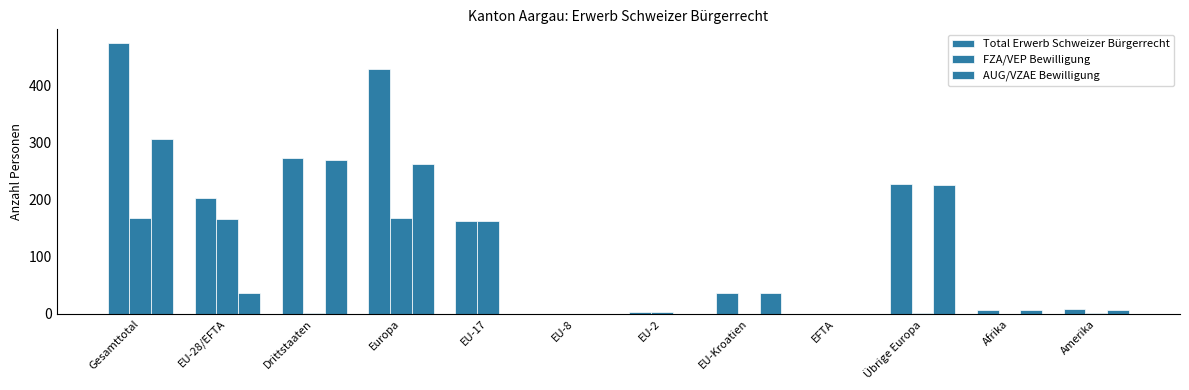

How many categories are shown in the chart?

12